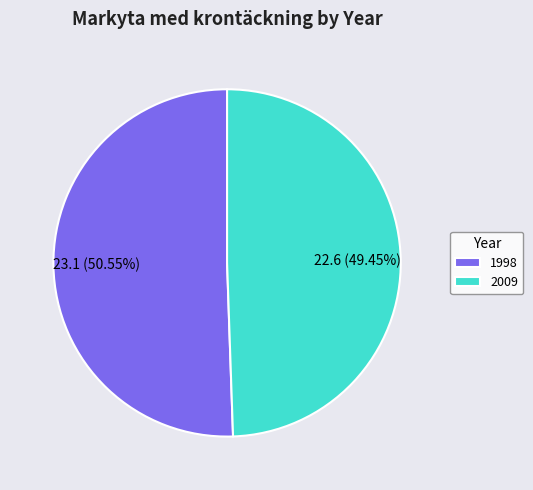

Count the number of slices in the pie.

2